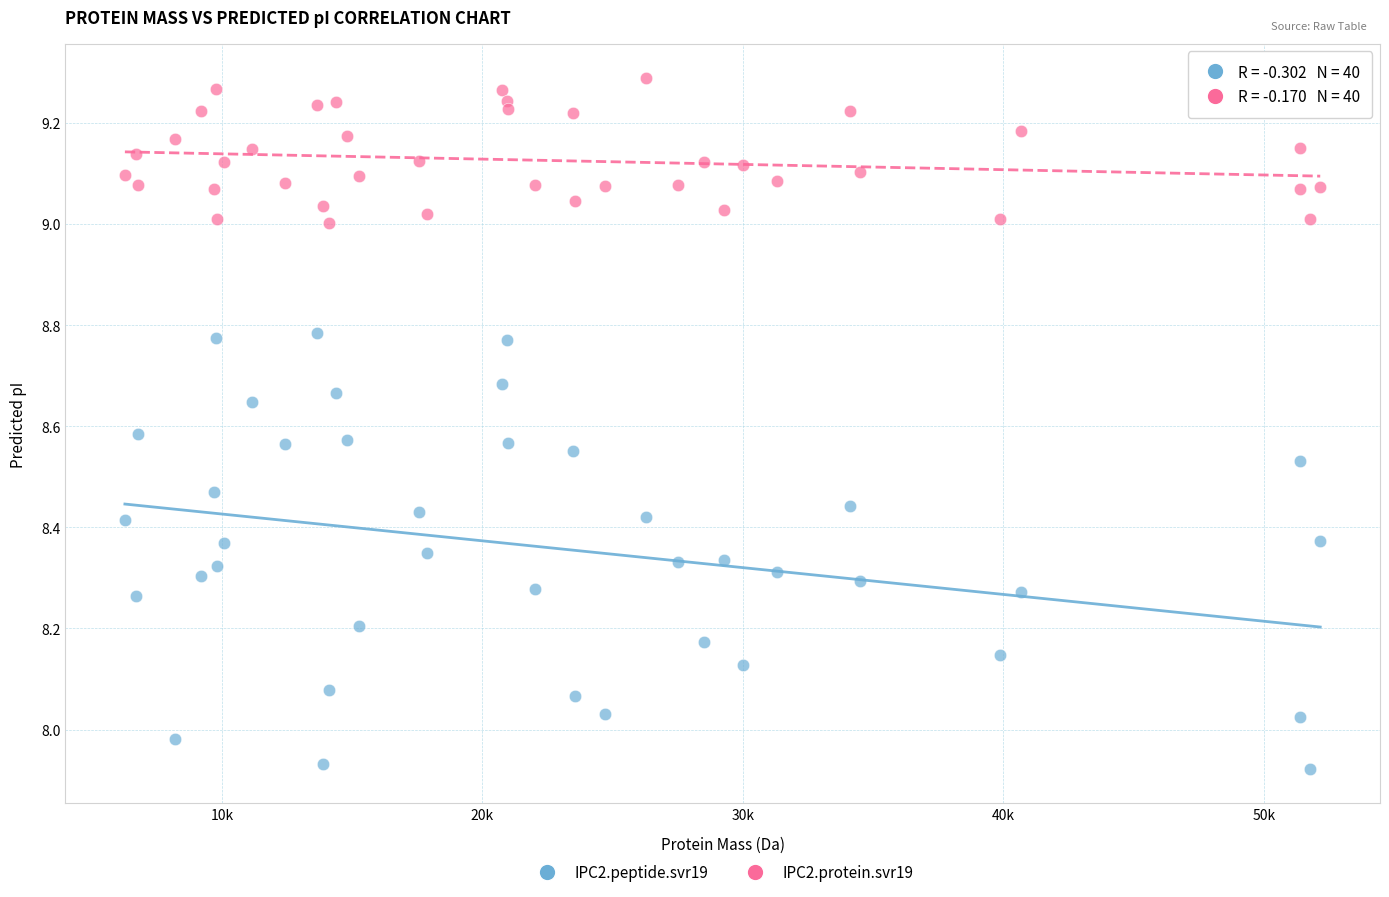

Which series reaches the maximum Y coordinate?

IPC2.protein.svr19